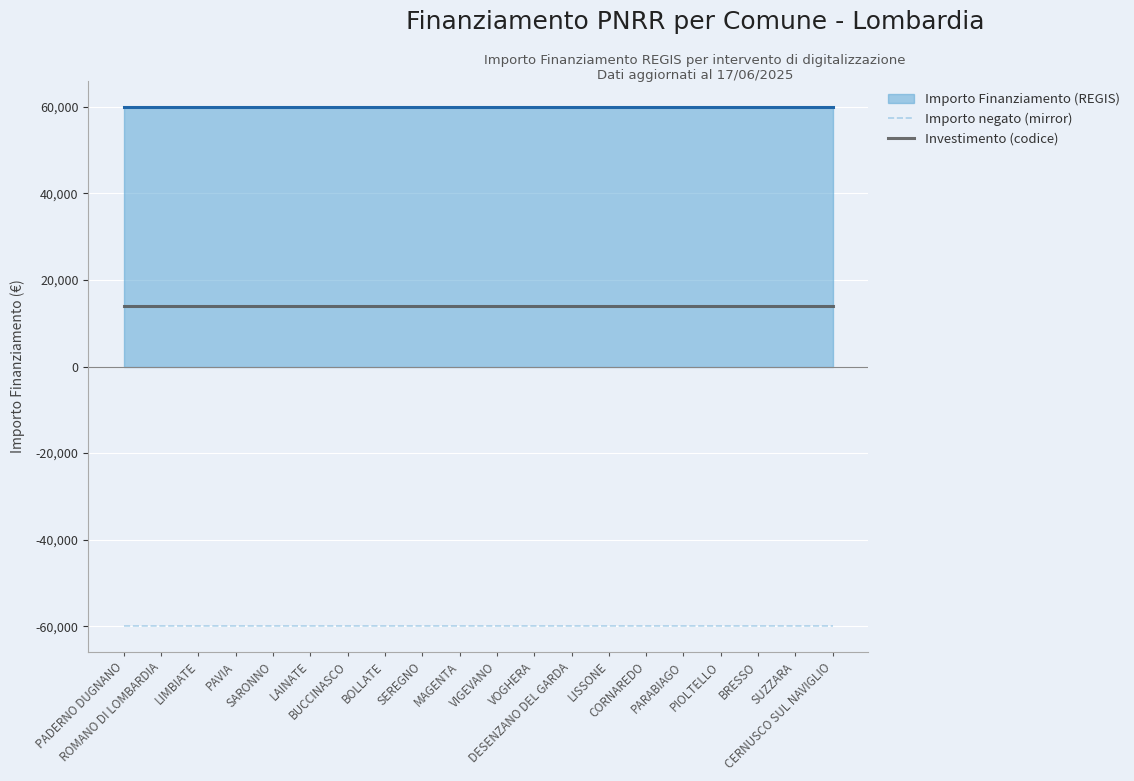

At how many categories does at least one series exceed -35309?

20